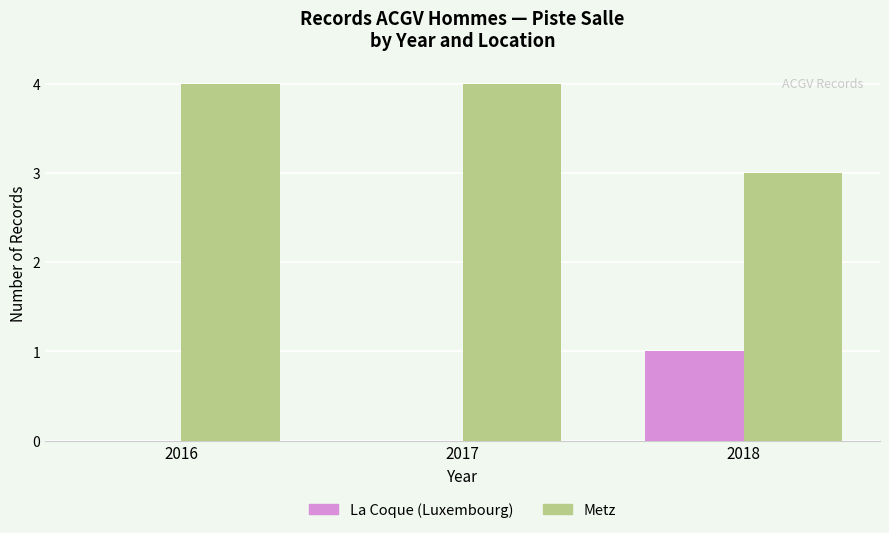

How many data points does each series have?

3